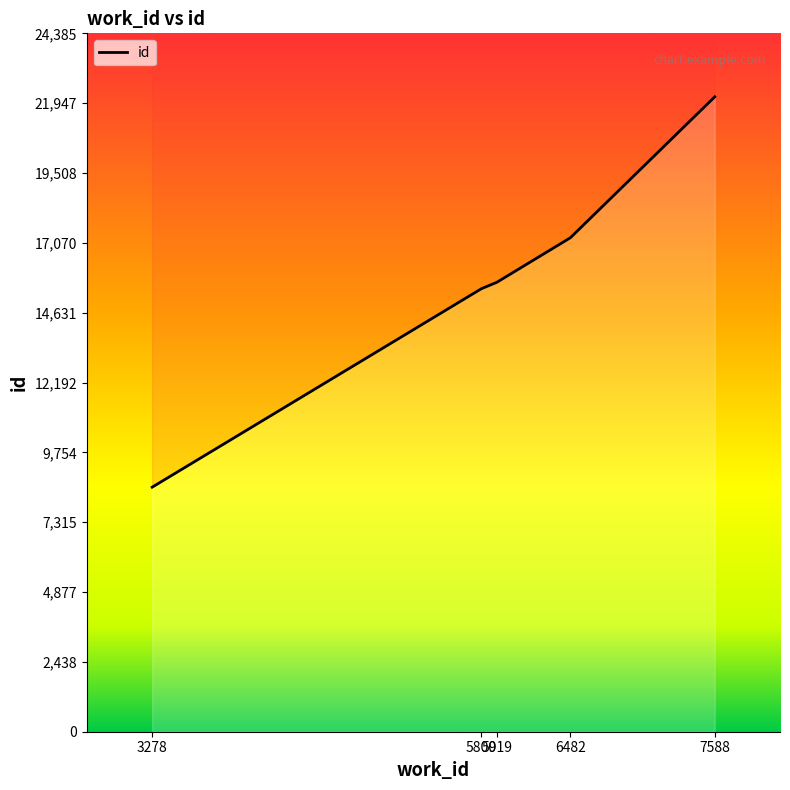

What is the sum of the values at 3278 and 5919?

24233